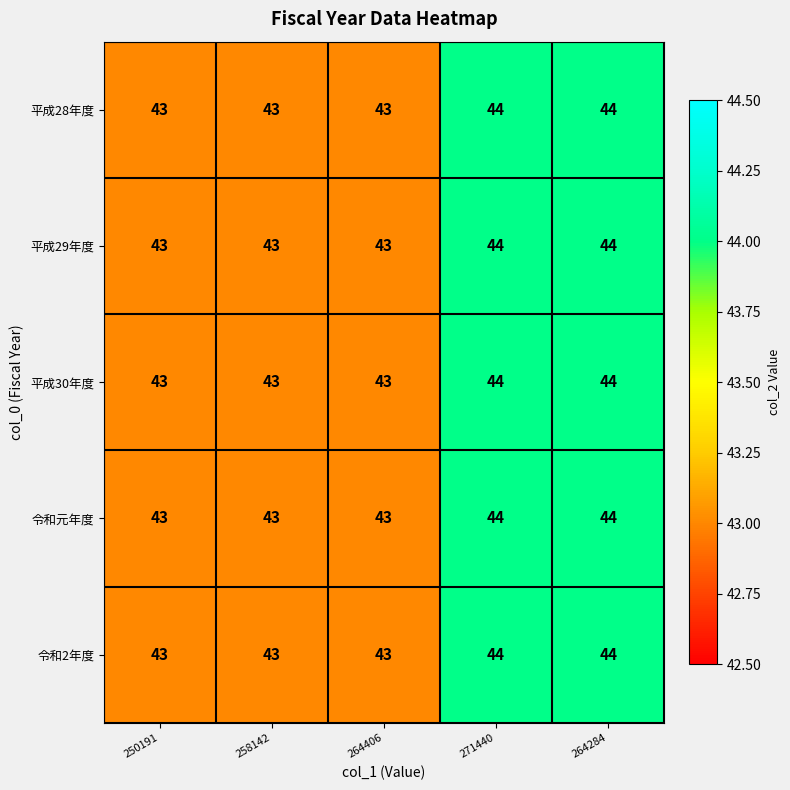

What is the average value of the 平成30年度 series?

43